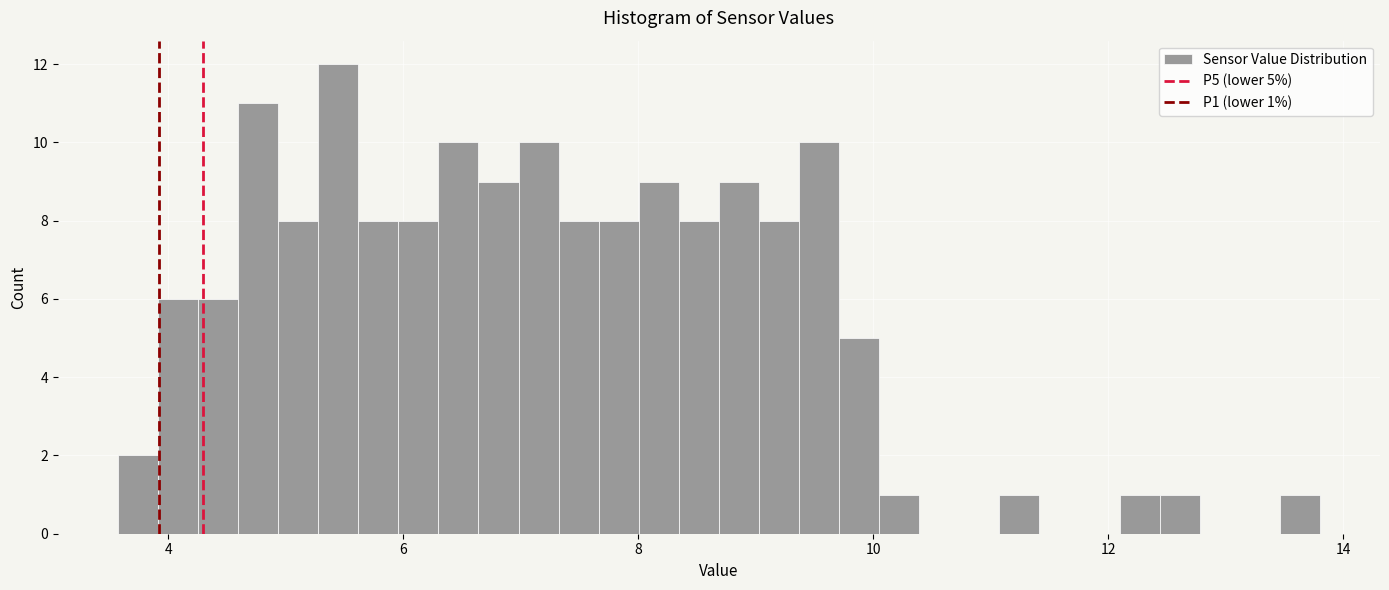

Read against the x-axis, roughly where is the centre of the tallest bar?

5.4